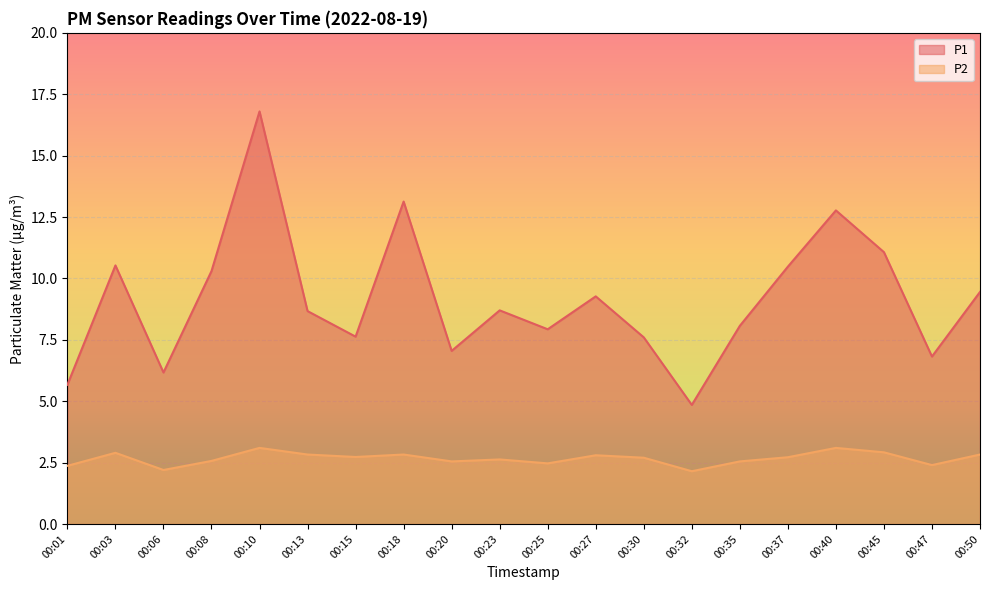

Which series has the largest total across all categories?

P1